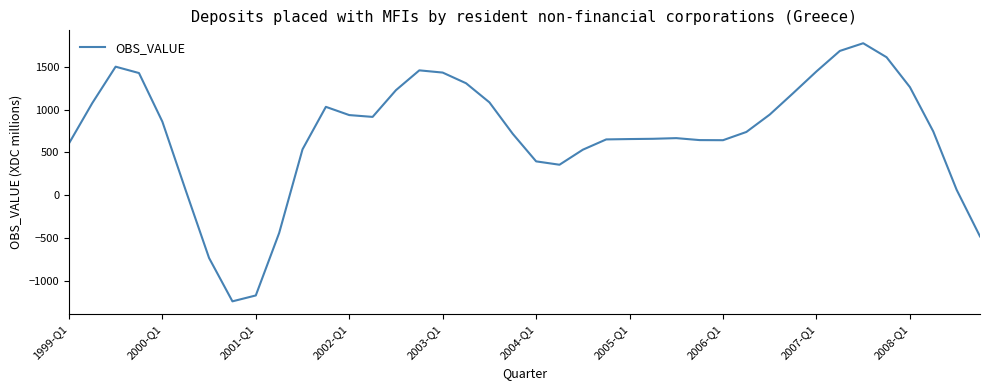

What is the difference between the second highest and minimum values?

2931.5